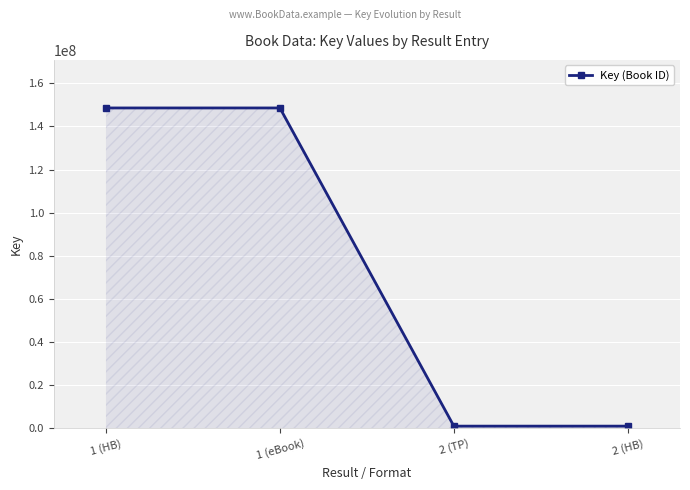

How many lines are shown in the chart?

1